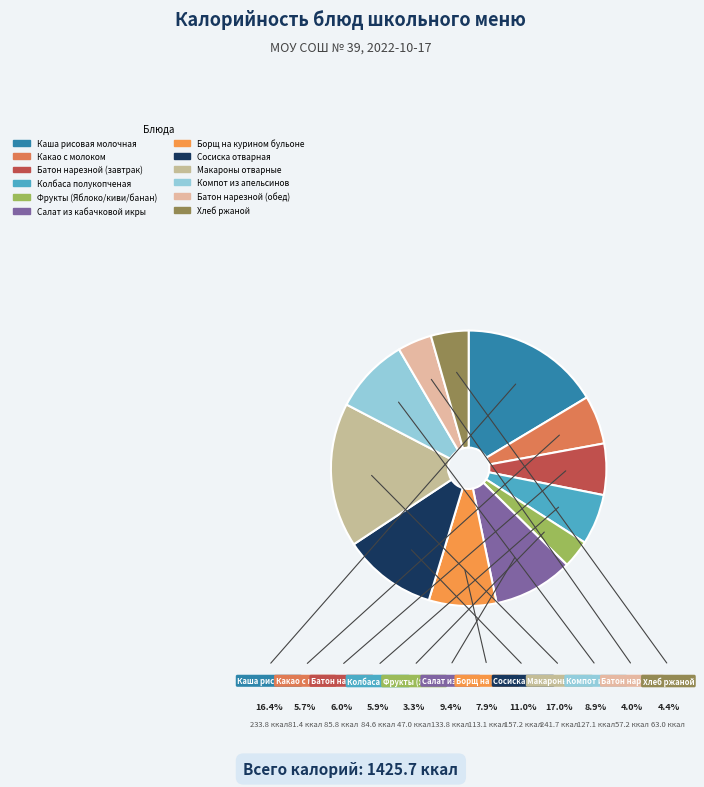

Combined, do Какао с молоком and Каша рисовая молочная account for over 50%?

No